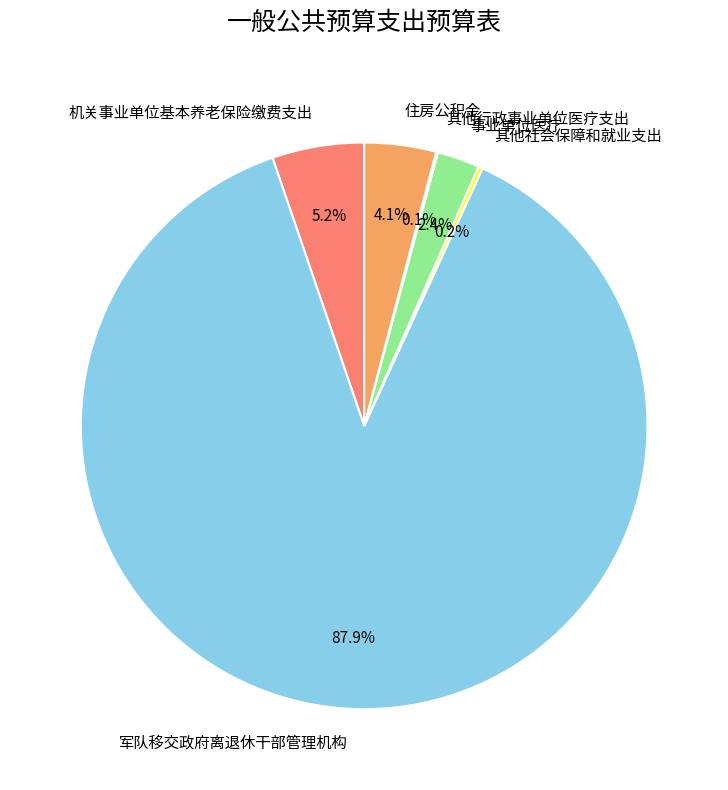

Combined, do 住房公积金 and 机关事业单位基本养老保险缴费支出 account for over 50%?

No